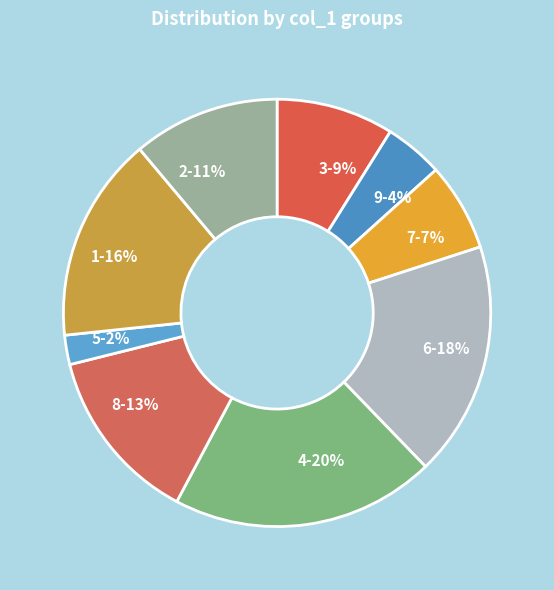

To the nearest percent, what percentage of the pie is 1?

16%